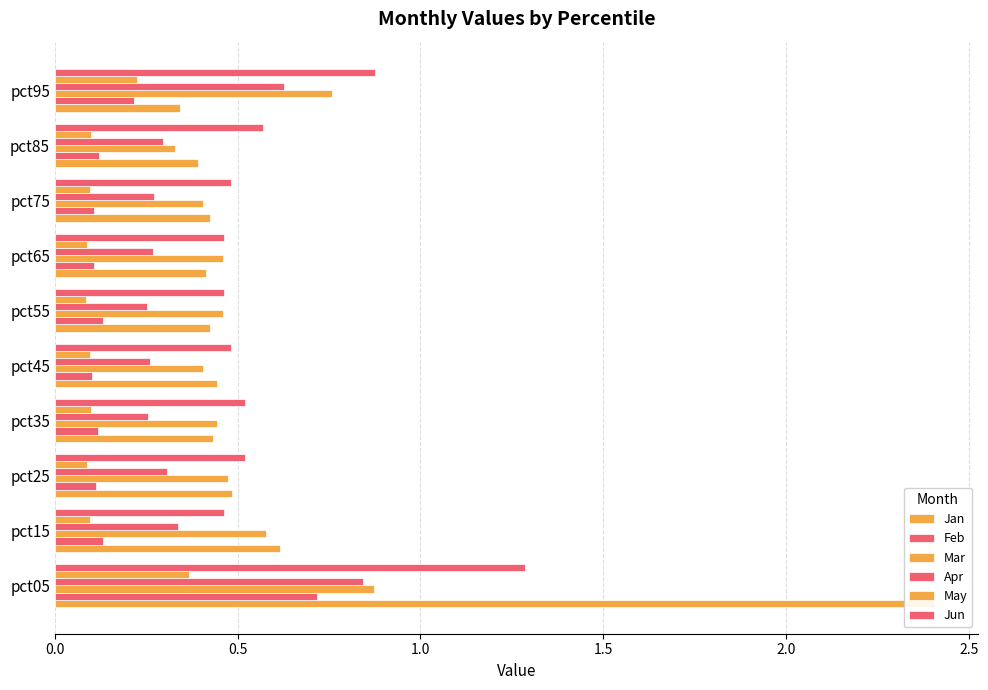

How many categories are shown in the chart?

10